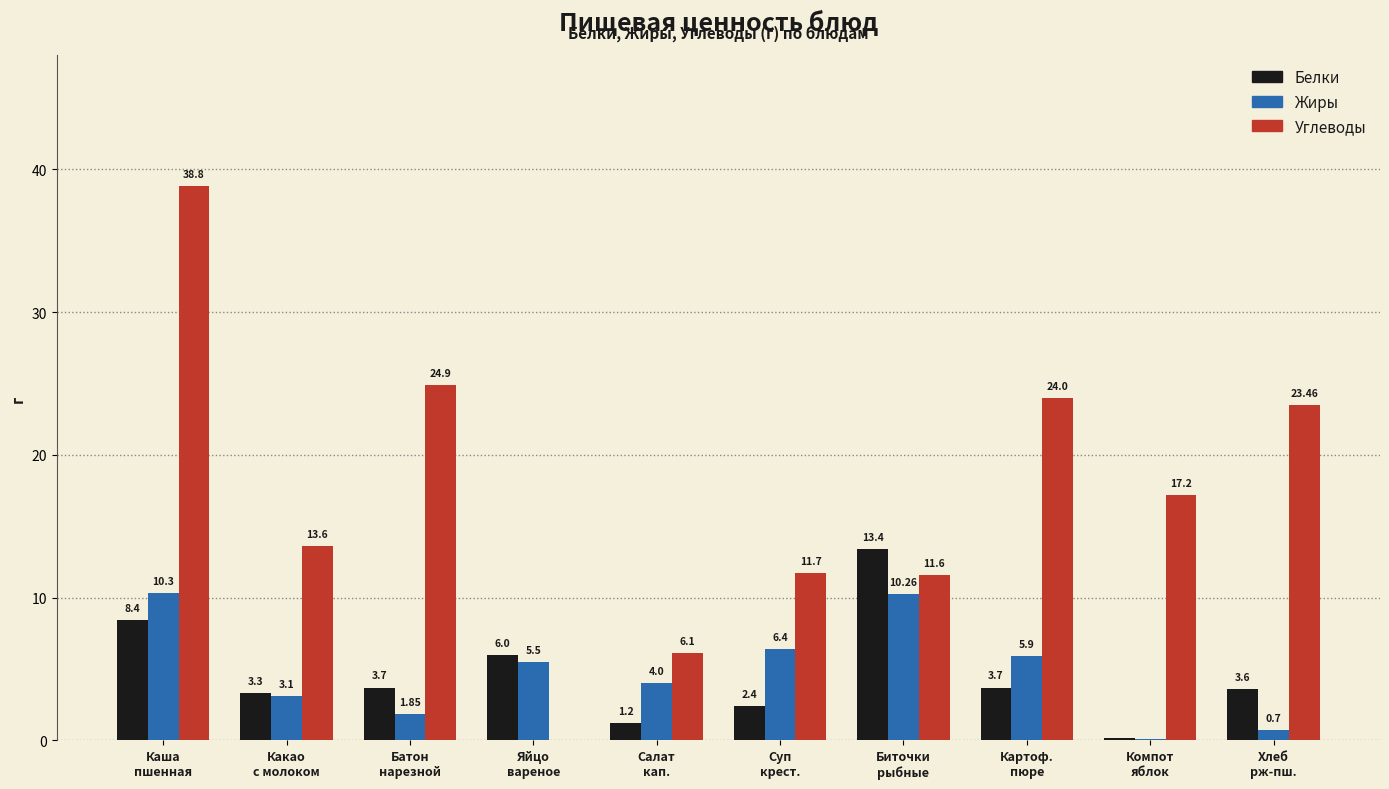

How many groups of bars are there?

10